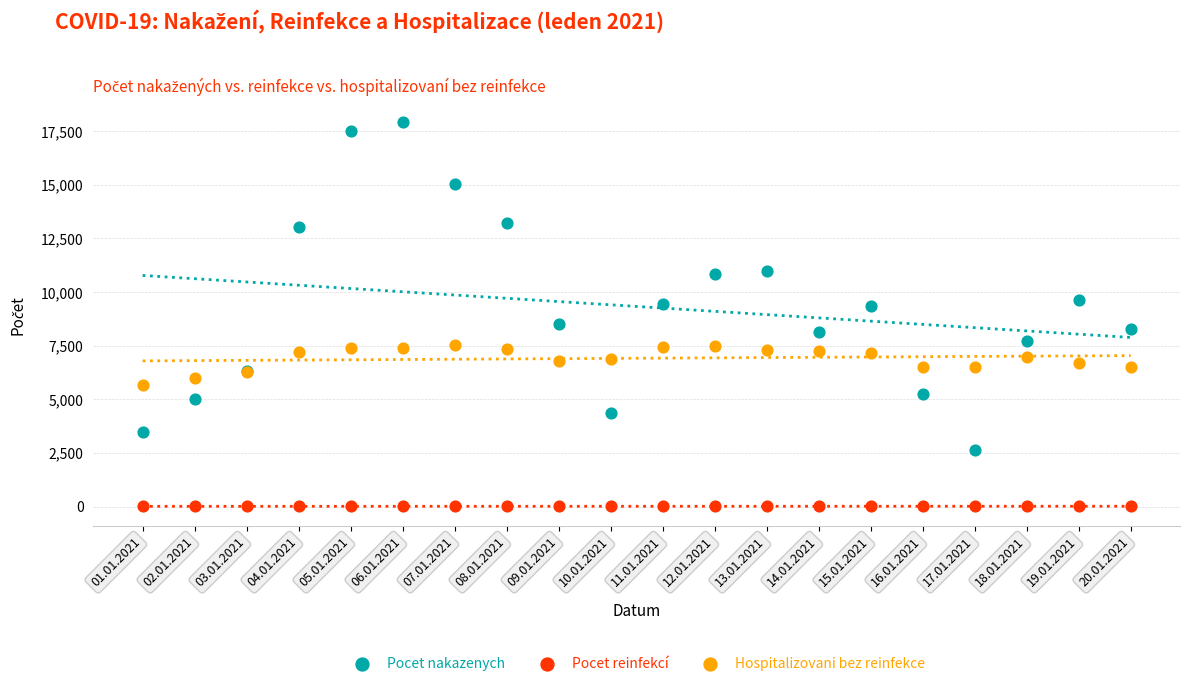

Which series has the largest Y range (max minus min)?

Pocet nakazenych